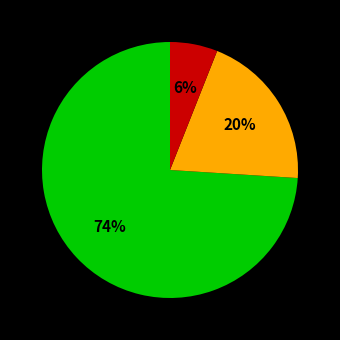

To the nearest percent, what is the average slice percentage?

33%